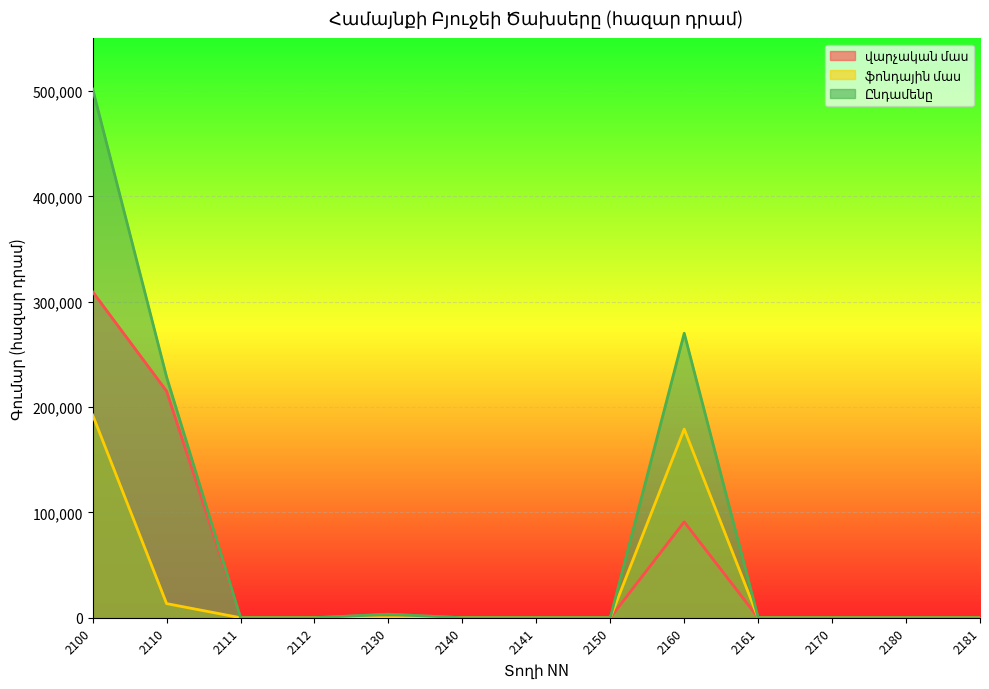

What is the highest value of the ֆոնդային մաս series?

192450.0